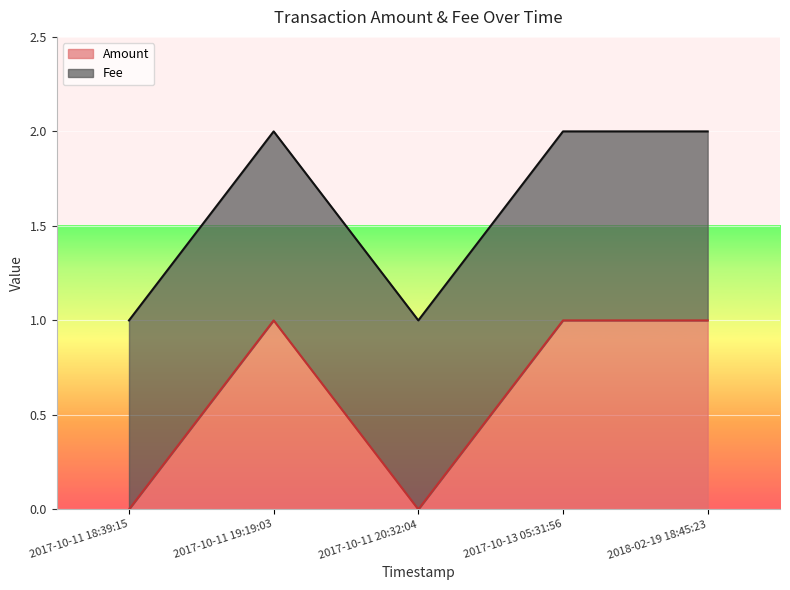

List the labels in order of value, smallest first.

2017-10-11 18:39:15, 2017-10-11 20:32:04, 2017-10-11 19:19:03, 2017-10-13 05:31:56, 2018-02-19 18:45:23